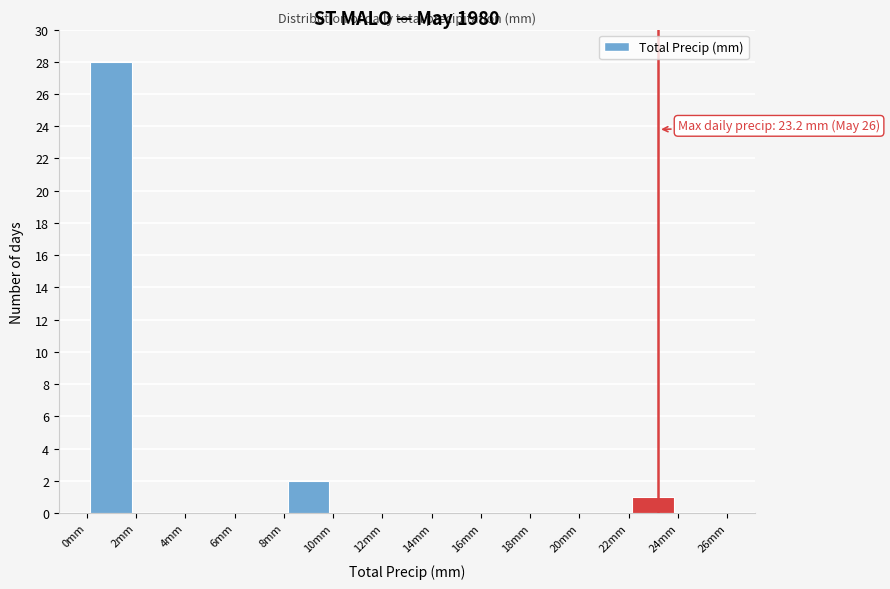

Which range on the x-axis has the tallest bar?

0 to 2